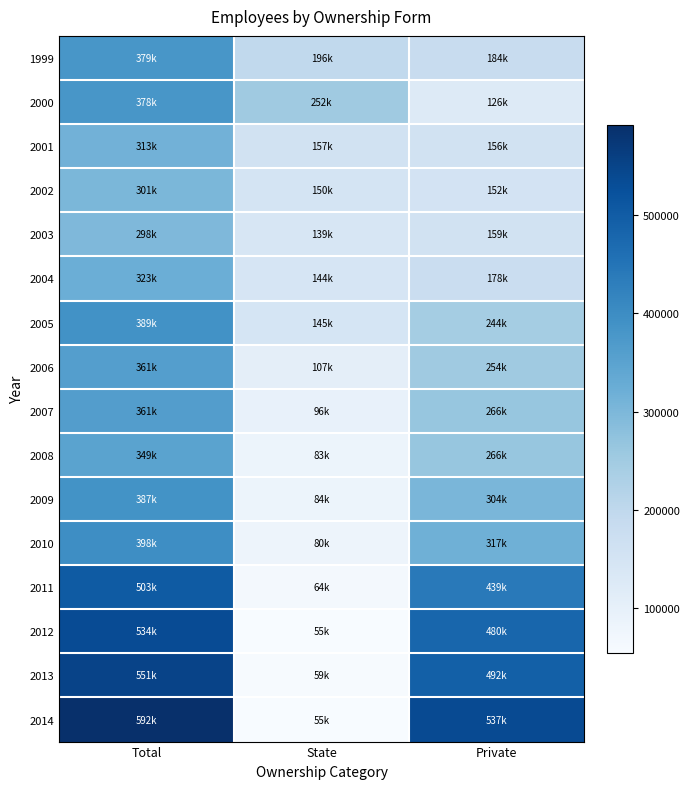

Reading right to left, list all the values displayed in this chart.

1999: Private=183533	State=195827	Total=379360
2000: Private=125807	State=252248	Total=378055
2001: Private=156294	State=157076	Total=313370
2002: Private=151778	State=149532	Total=301310
2003: Private=158818	State=138977	Total=297795
2004: Private=178337	State=144442	Total=322779
2005: Private=243883	State=145063	Total=388946
2006: Private=253976	State=107011	Total=360987
2007: Private=265601	State=95608	Total=361209
2008: Private=266011	State=83239	Total=349250
2009: Private=303730	State=83732	Total=387463
2010: Private=317473	State=80332	Total=397806
2011: Private=438937	State=64299	Total=503236
2012: Private=479817	State=54581	Total=534397
2013: Private=492240	State=58645	Total=550885
2014: Private=536709	State=55437	Total=592147